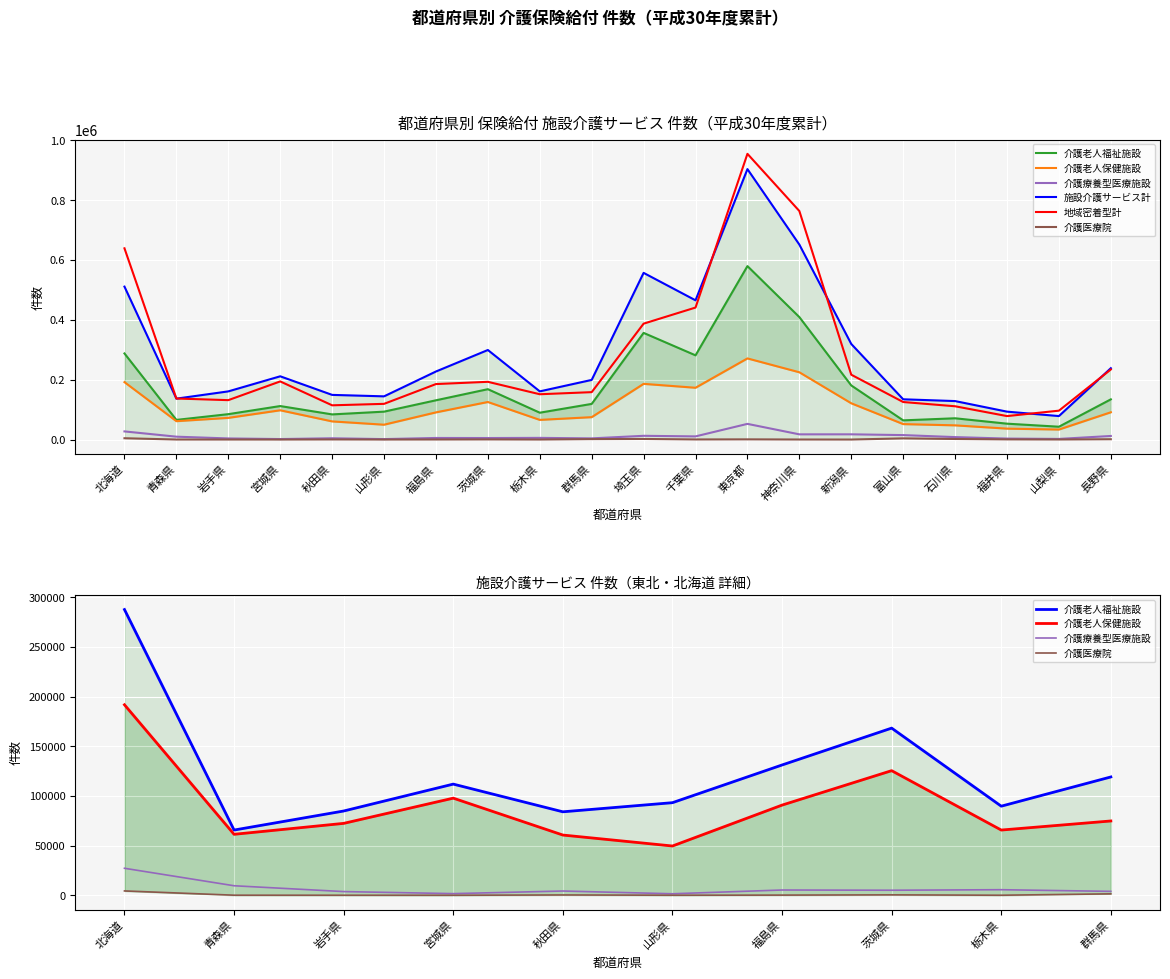

What position from the right is 富山県?

5